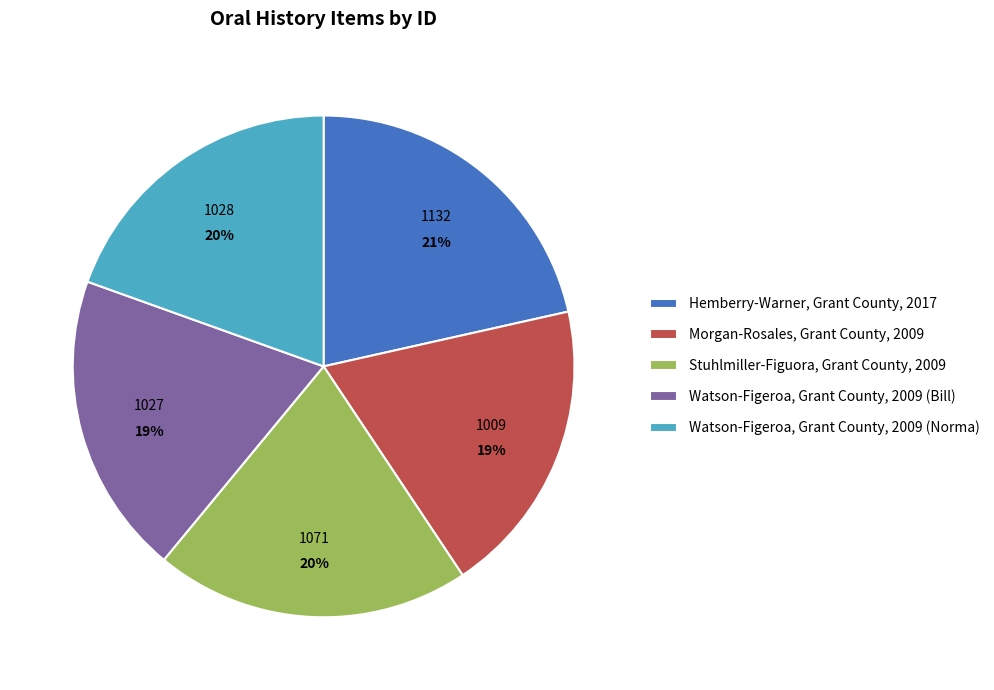

Is it true that Stuhlmiller-Figuora, Grant County, 2009 is 20% of the pie?

True